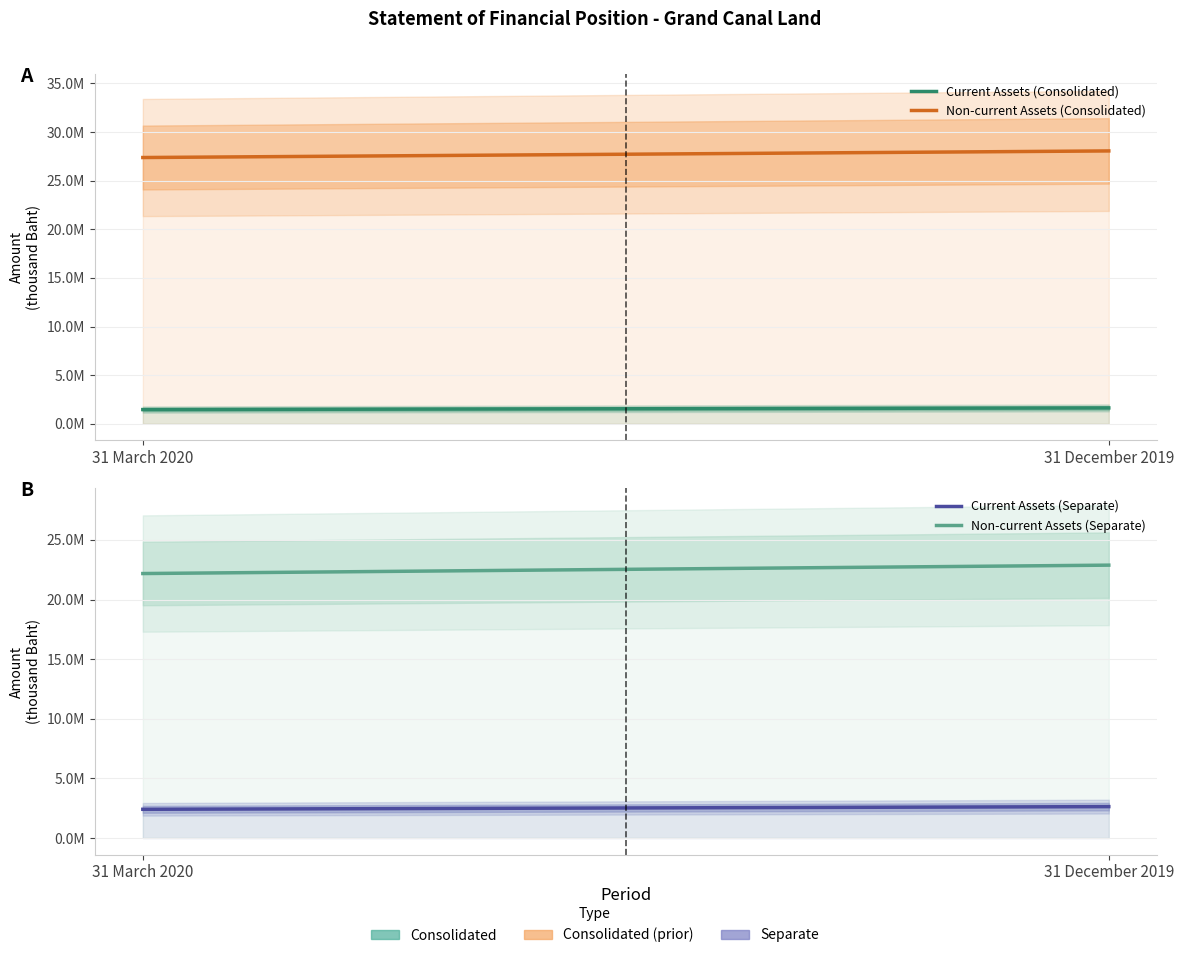

Which series has the largest range (max minus min)?

Non-current Assets (Separate)